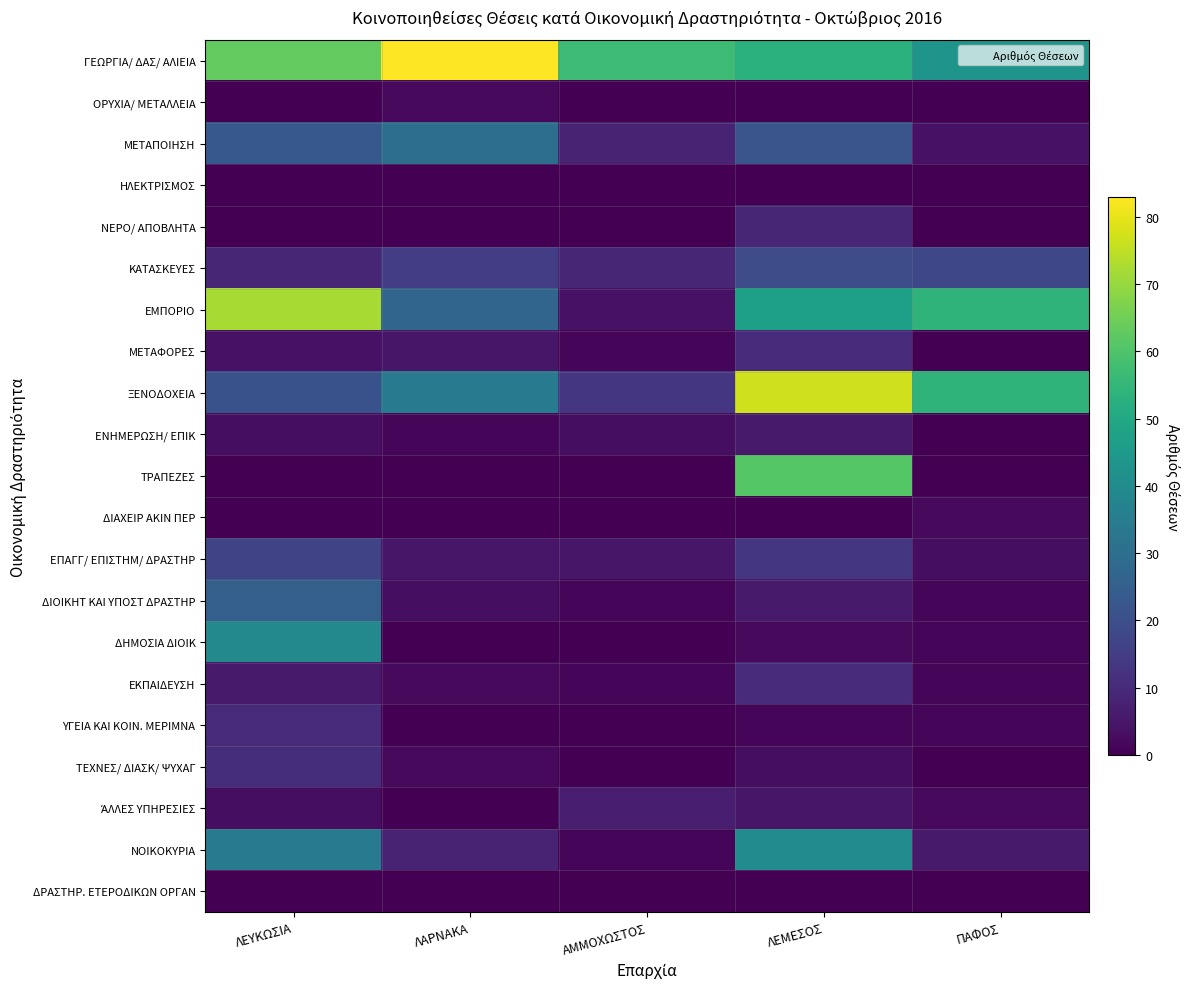

What is the spread (max minus min) of values at ΛΕΥΚΩΣΙΑ?

72